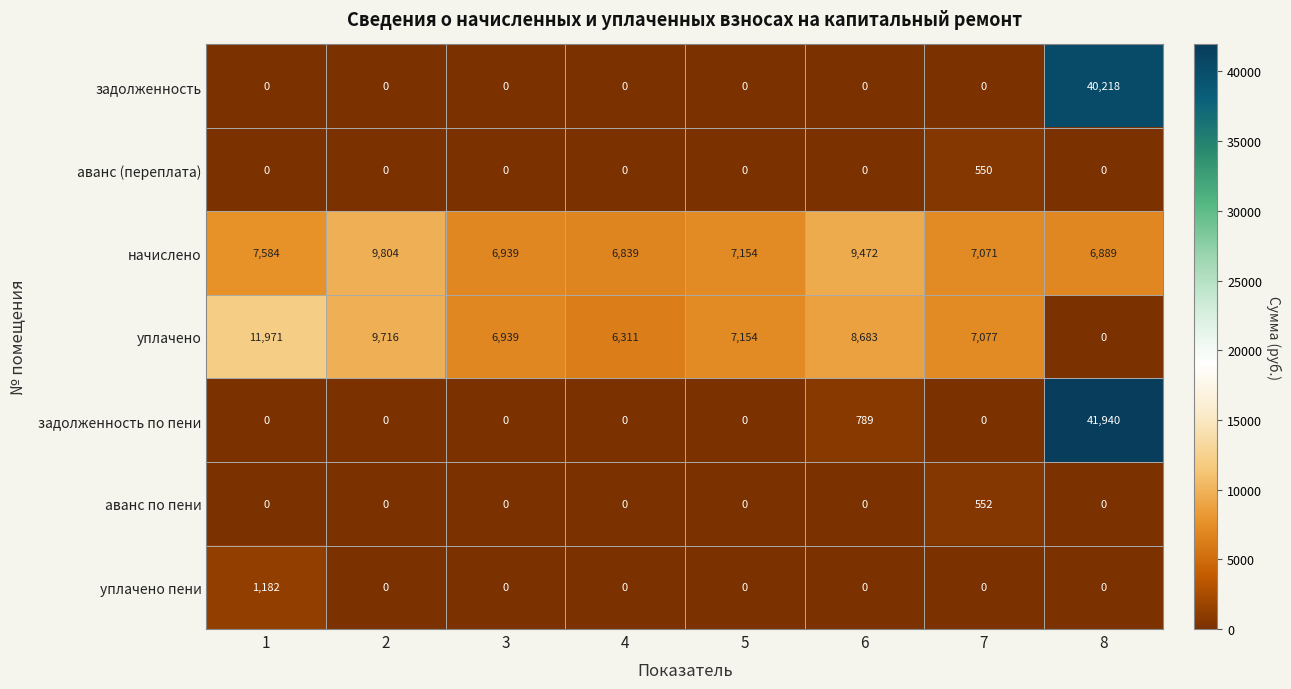

Which series has the largest range (max minus min)?

задолженность по пени